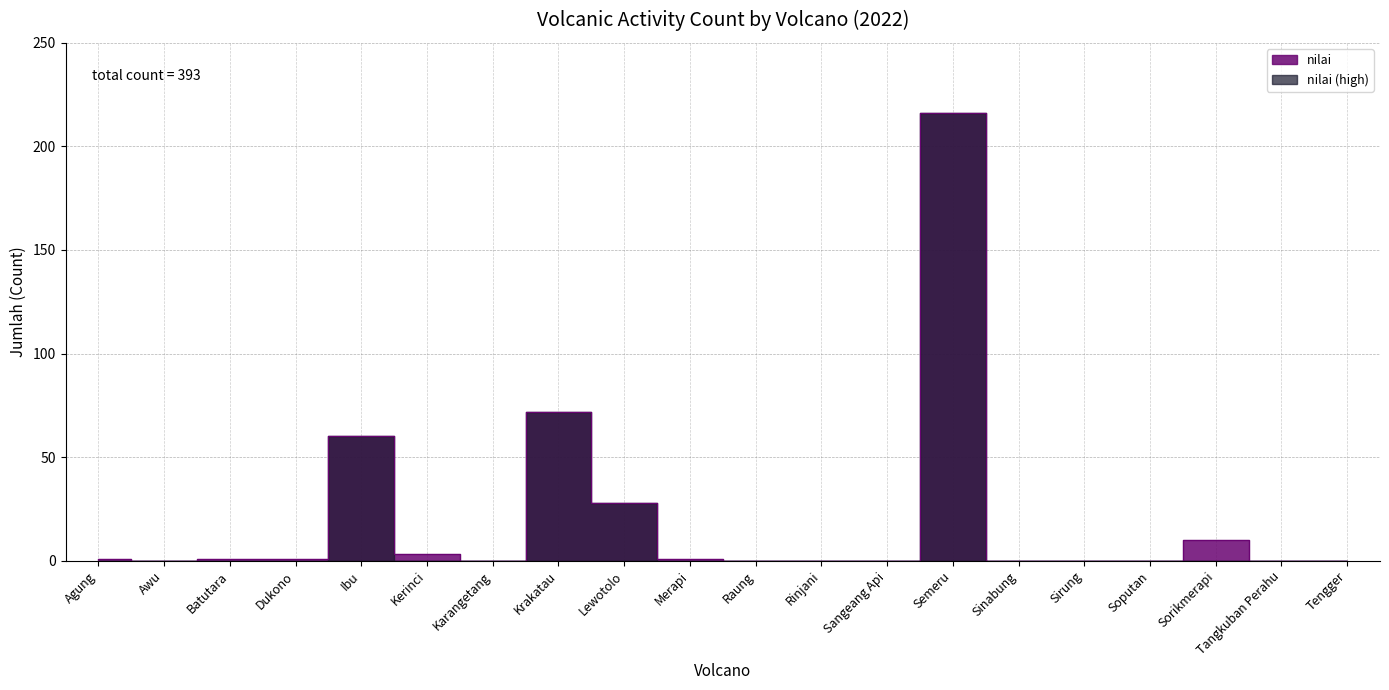

Where is the data nearest to the value 108?

Krakatau